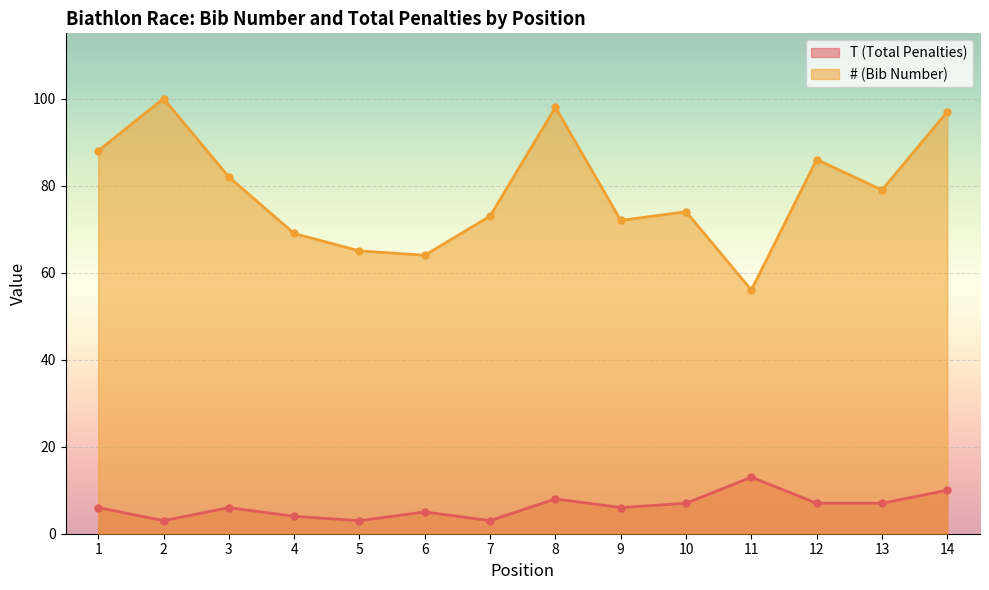

Between 3 and 4, which is larger?

3